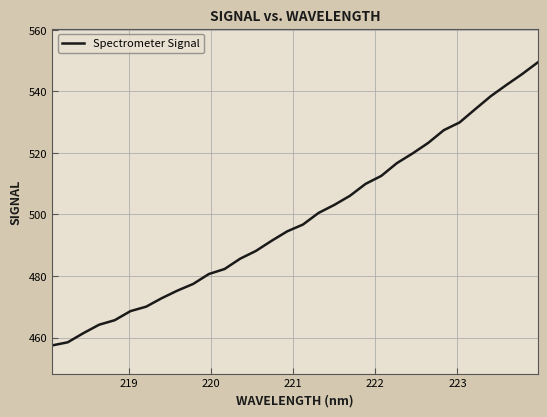

What is the smallest value displayed?

457.4